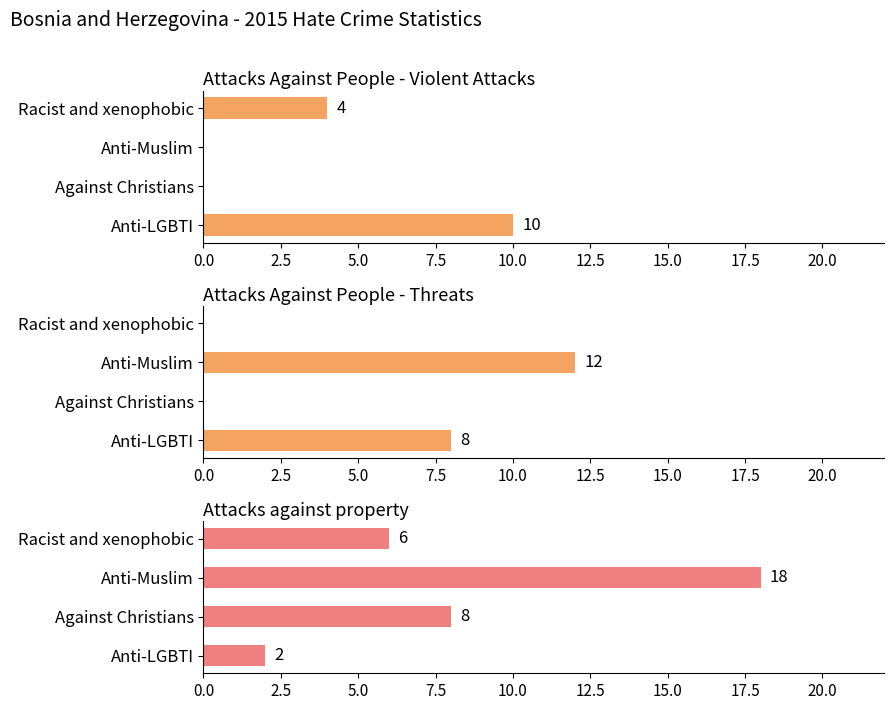

How many categories are shown in the chart?

4